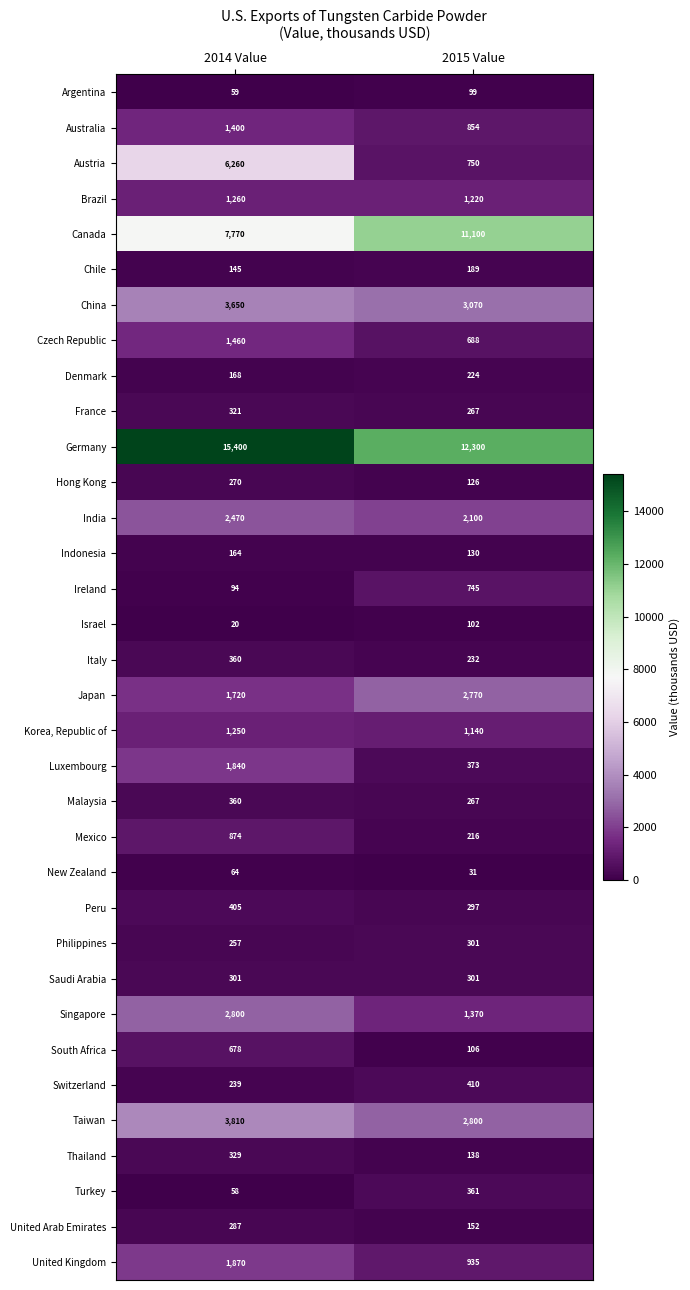

What is the difference between the maximum and minimum values in the Ireland series?

651